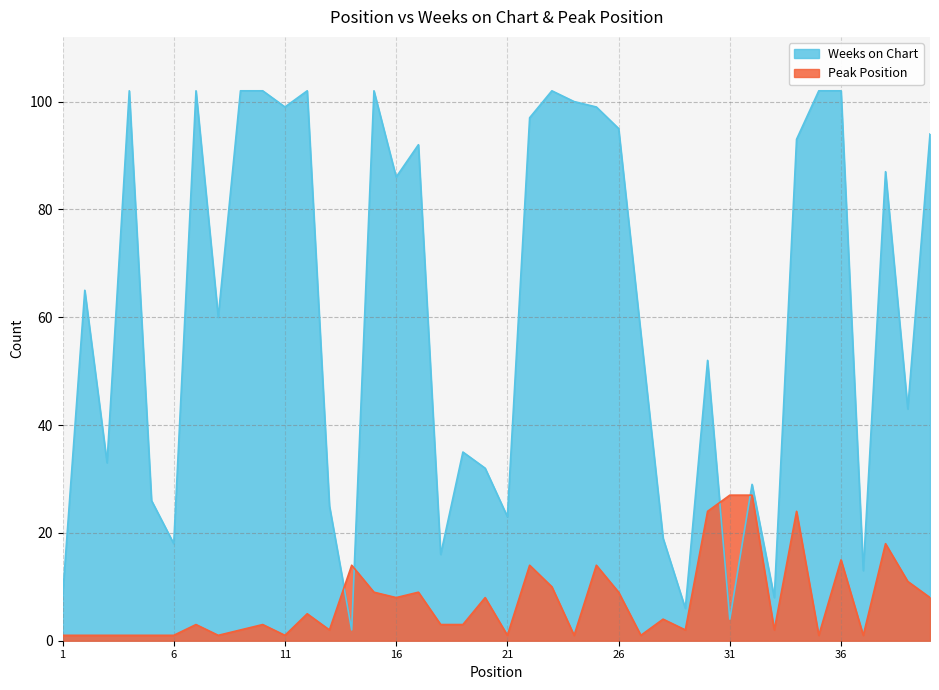

How many values in the Weeks on Chart series exceed 65?

19